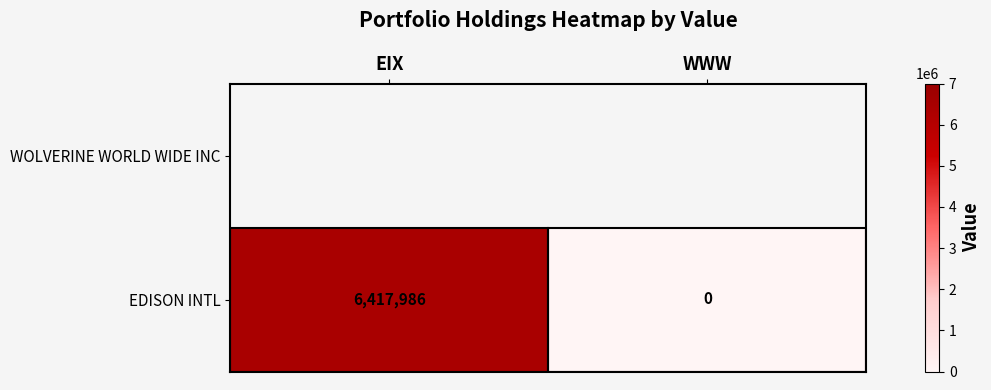

Reading left to right, list all the values displayed in this chart.

6417986	0